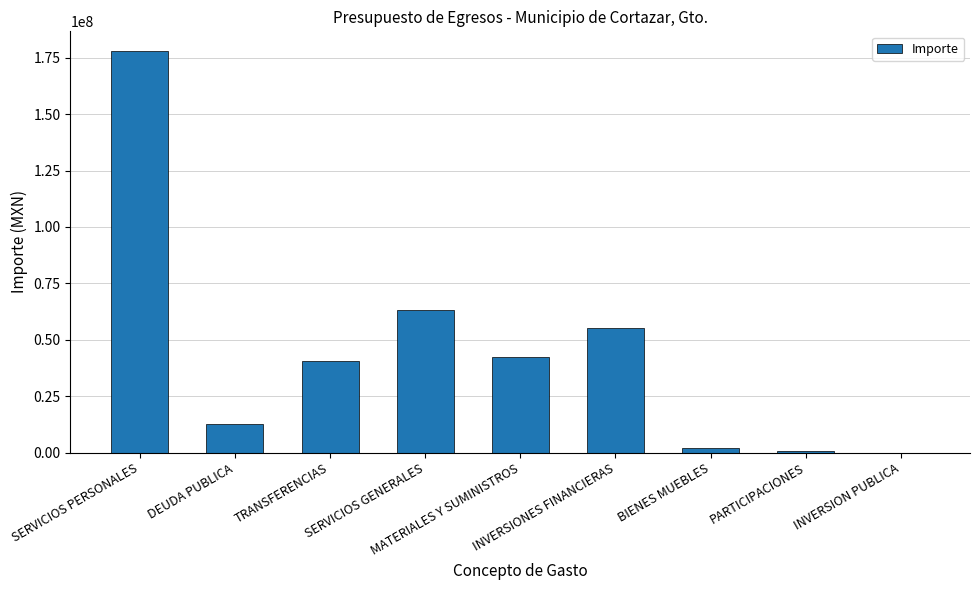

Between SERVICIOS GENERALES and PARTICIPACIONES, which is larger?

SERVICIOS GENERALES